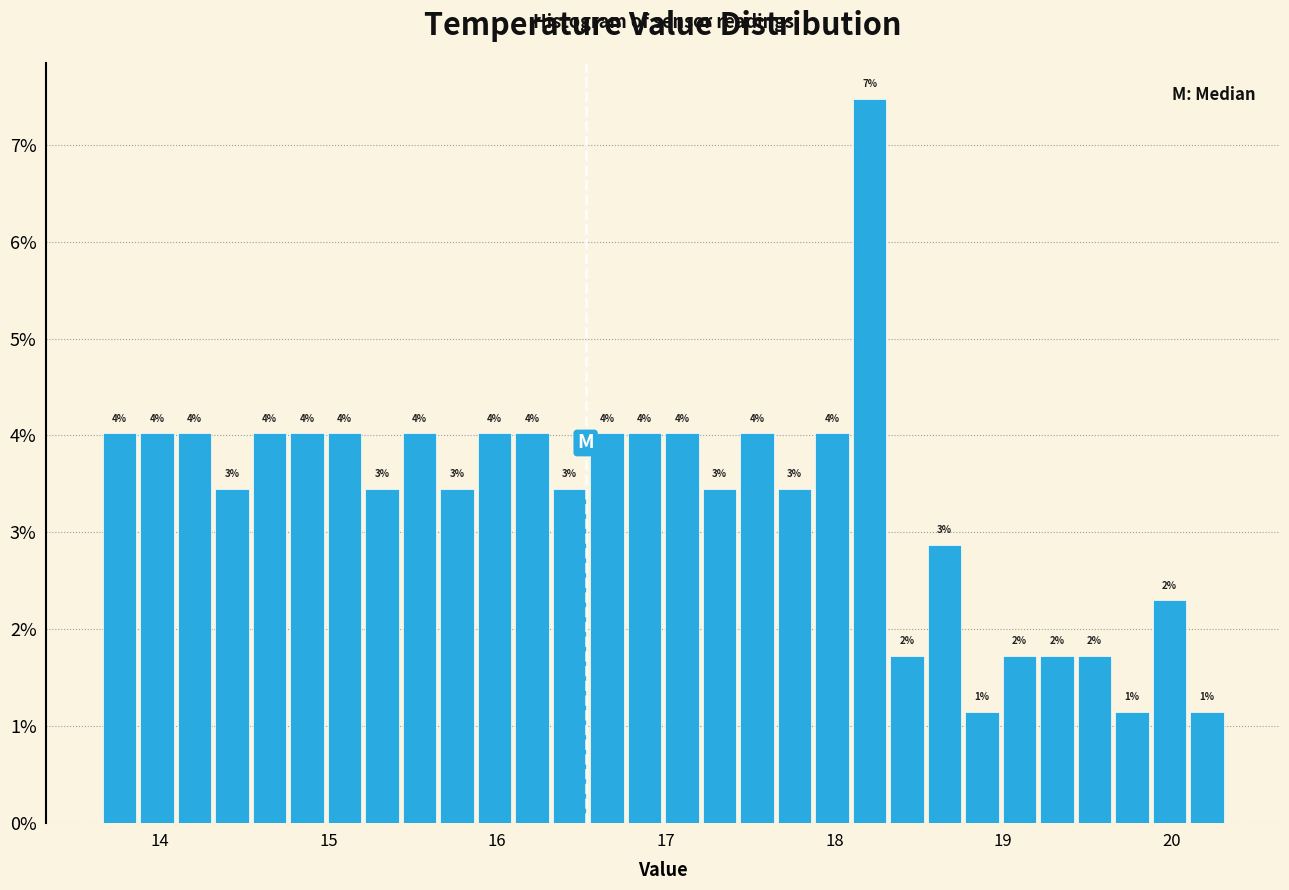

Read against the x-axis, roughly where is the centre of the tallest bar?

18.2